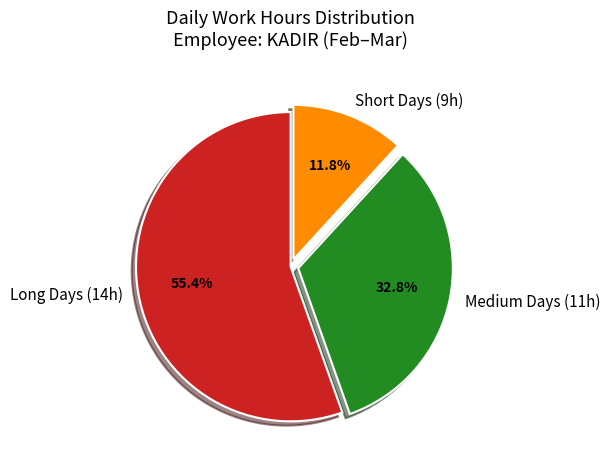

Between Medium Days (11h) and Short Days (9h), which is larger?

Medium Days (11h)